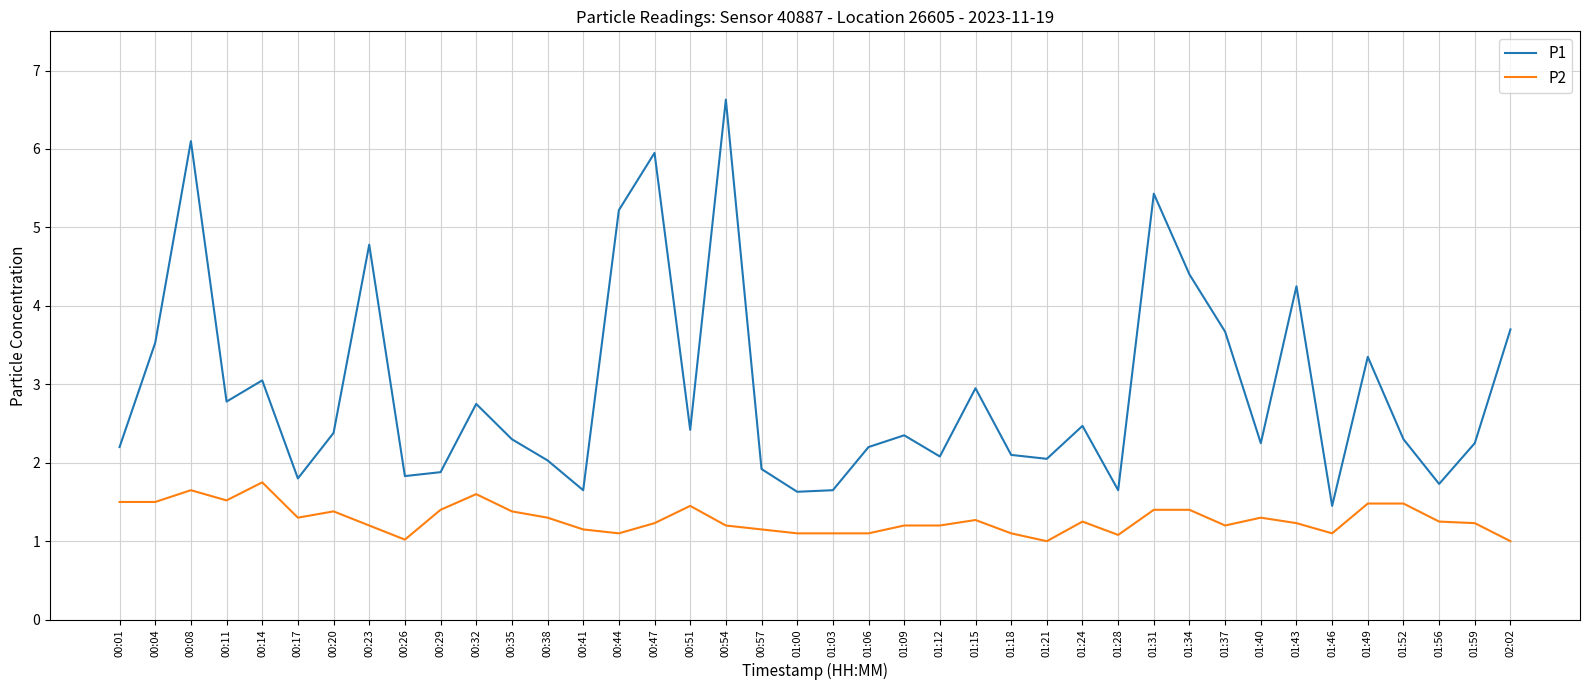

True or false: P2 and P1 cross at least once.

False